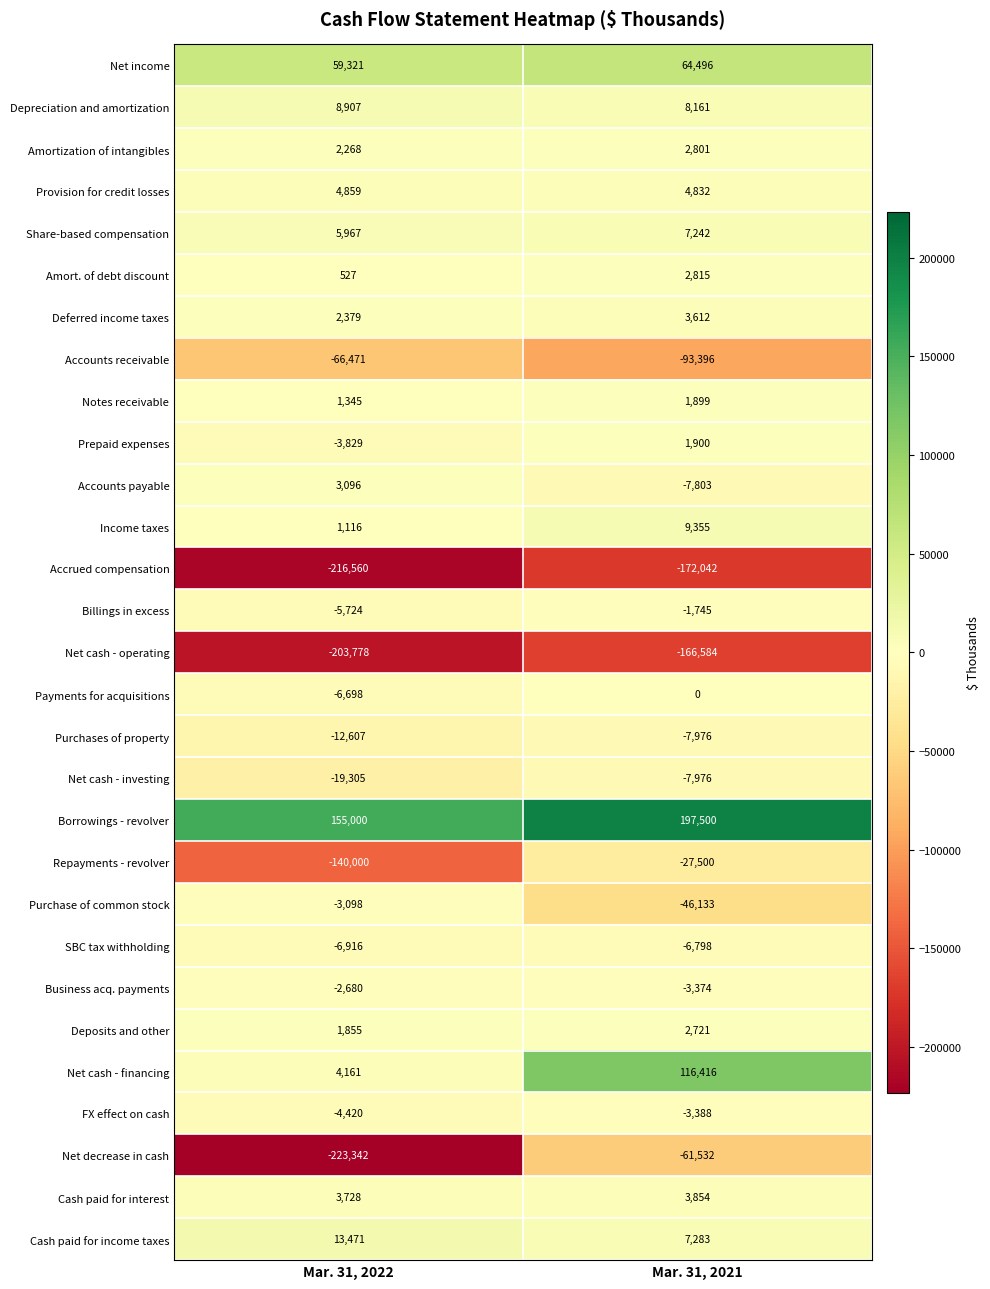

What is the average value of the Repayments - revolver series?

-83750